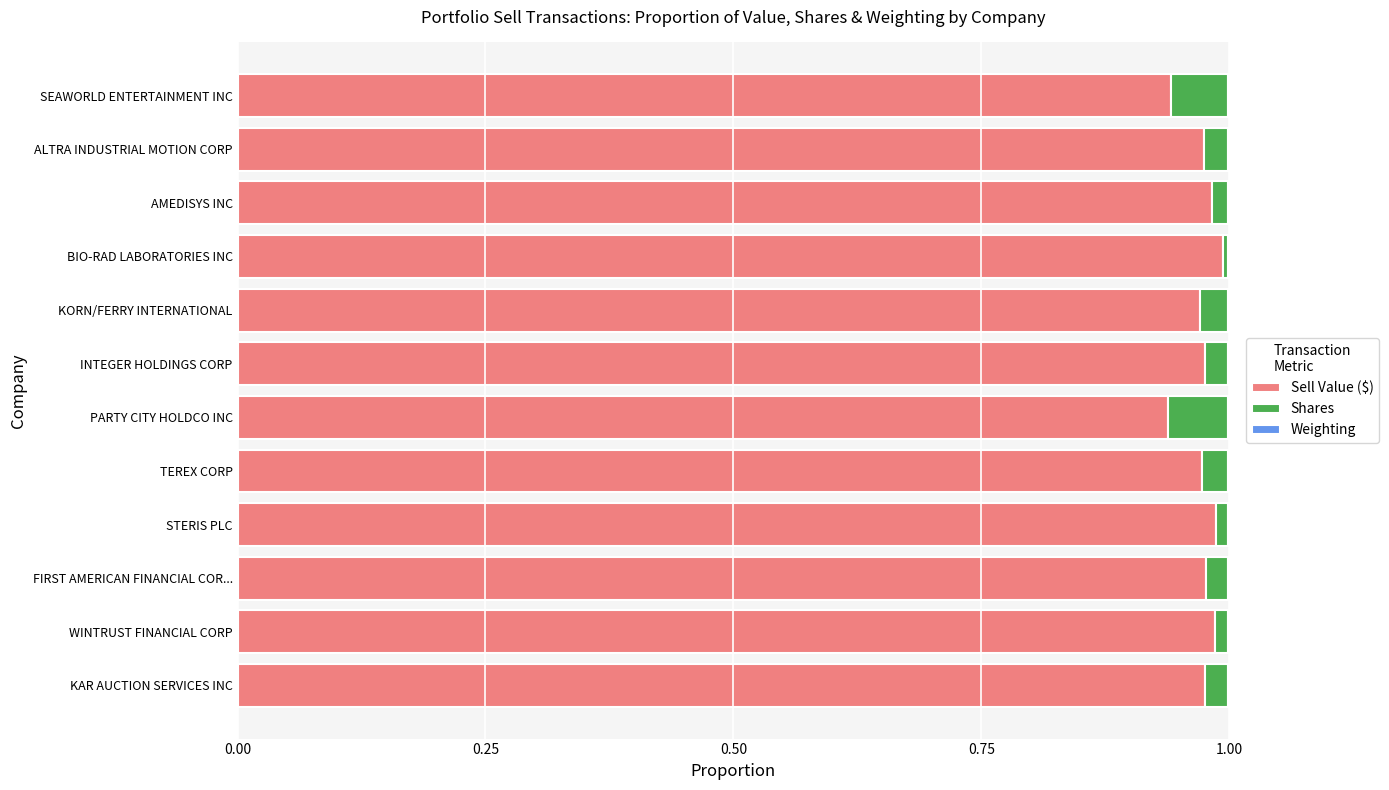

What is the sum of all Sell Value ($) values?

11.7